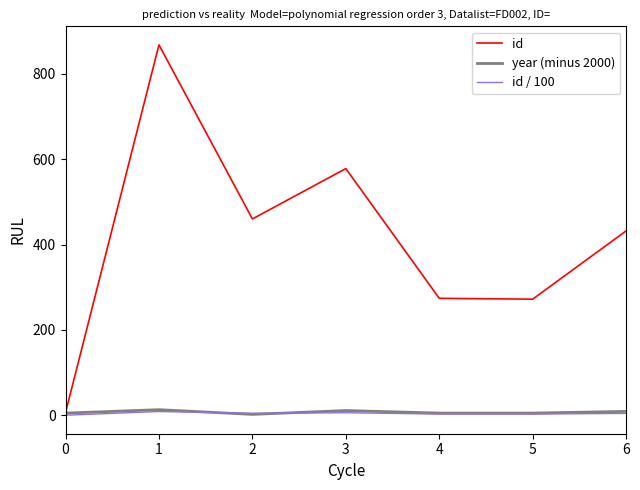

Which category has the highest value in the id series?

1